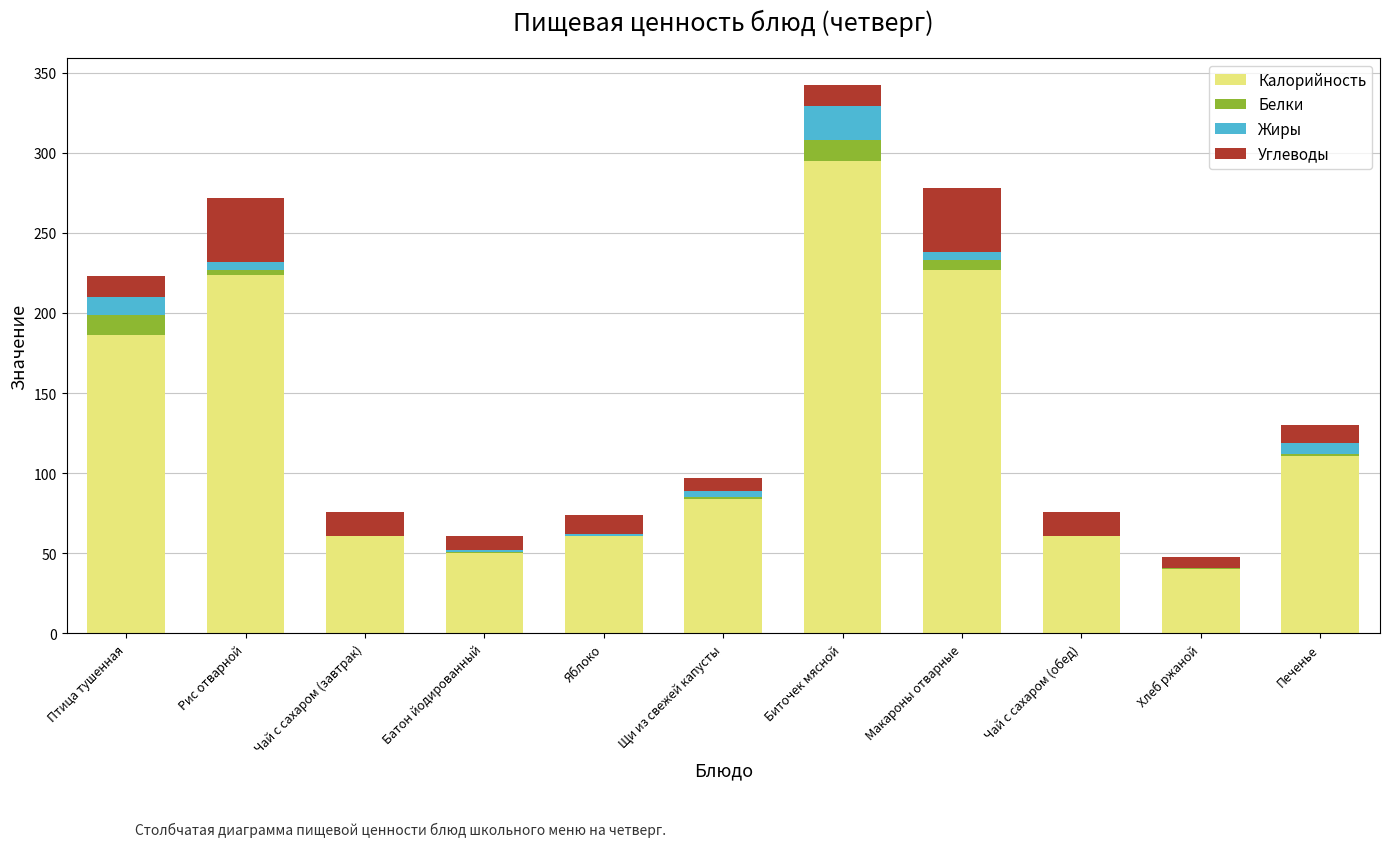

At which label does Калорийность reach its peak?

Биточек мясной